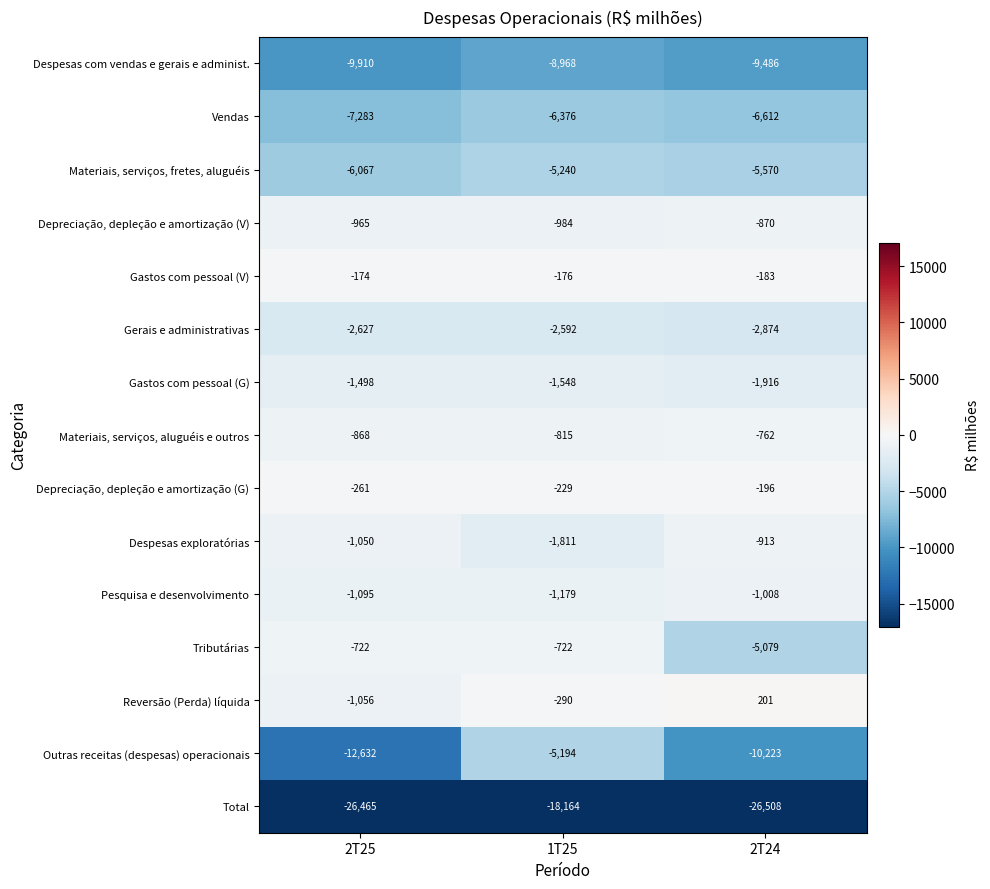

How many series are shown in this chart?

15